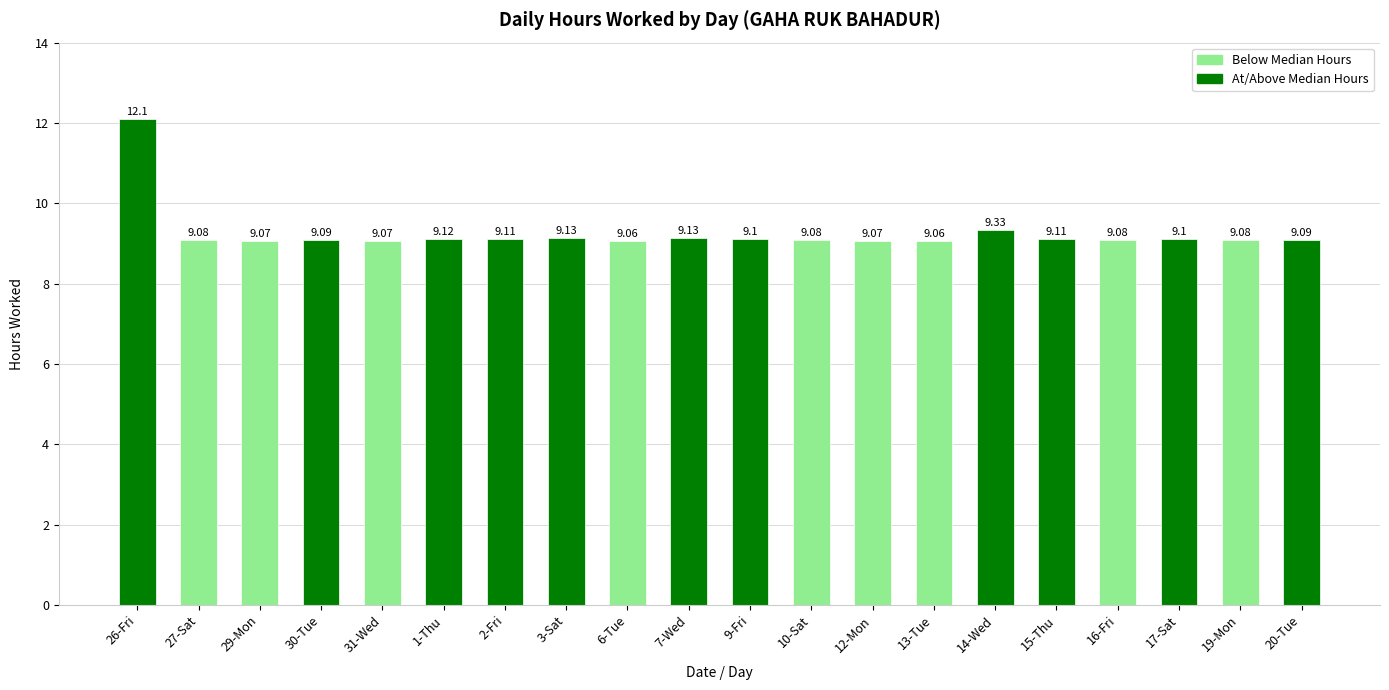

Reading left to right, what are all the values shown in this chart?

12.1	9.1	9.1	9.1	9.1	9.1	9.1	9.1	9.1	9.1	9.1	9.1	9.1	9.1	9.3	9.1	9.1	9.1	9.1	9.1